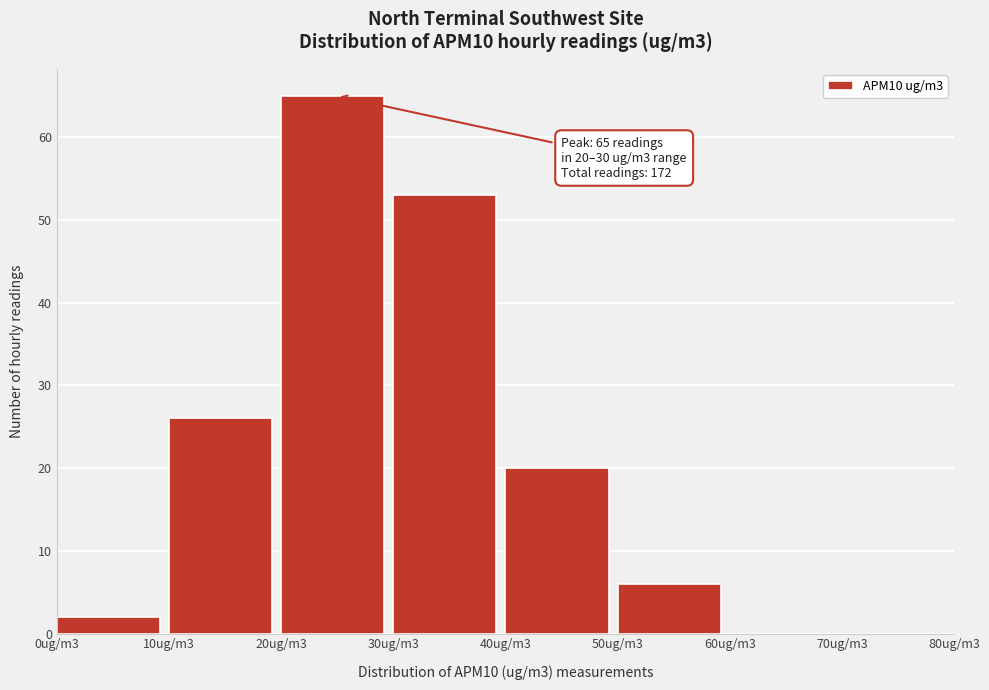

Reading left to right, extract all data points from this chart.

0ug/m3=2	10ug/m3=26	20ug/m3=65	30ug/m3=53	40ug/m3=20	50ug/m3=6	60ug/m3=0	70ug/m3=0